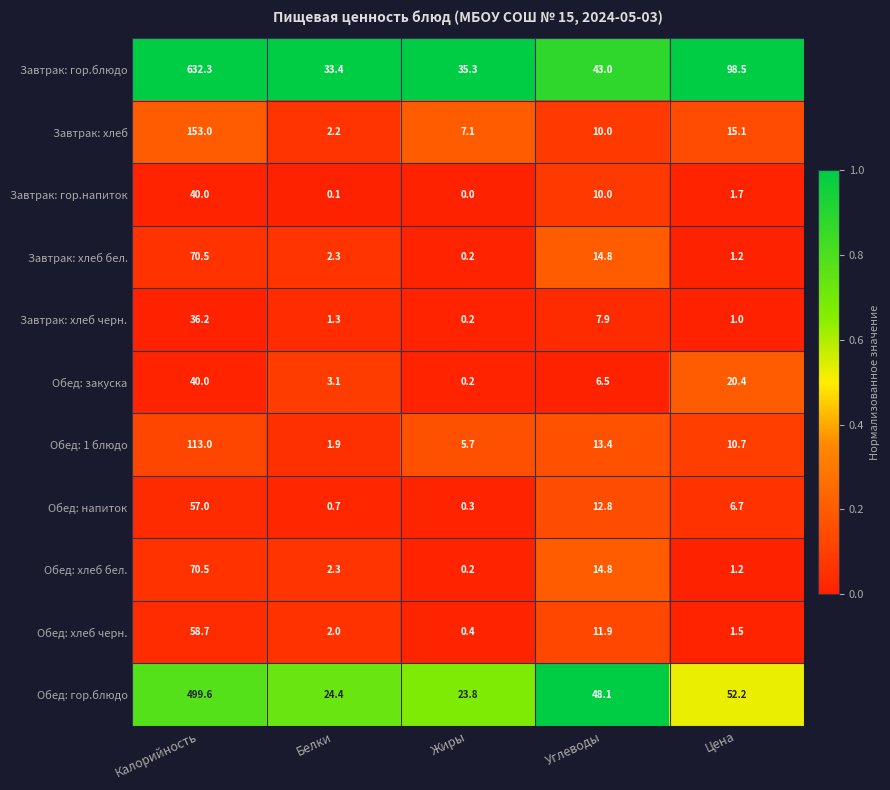

Which category has the highest value in the Завтрак: хлеб черн. series?

Калорийность